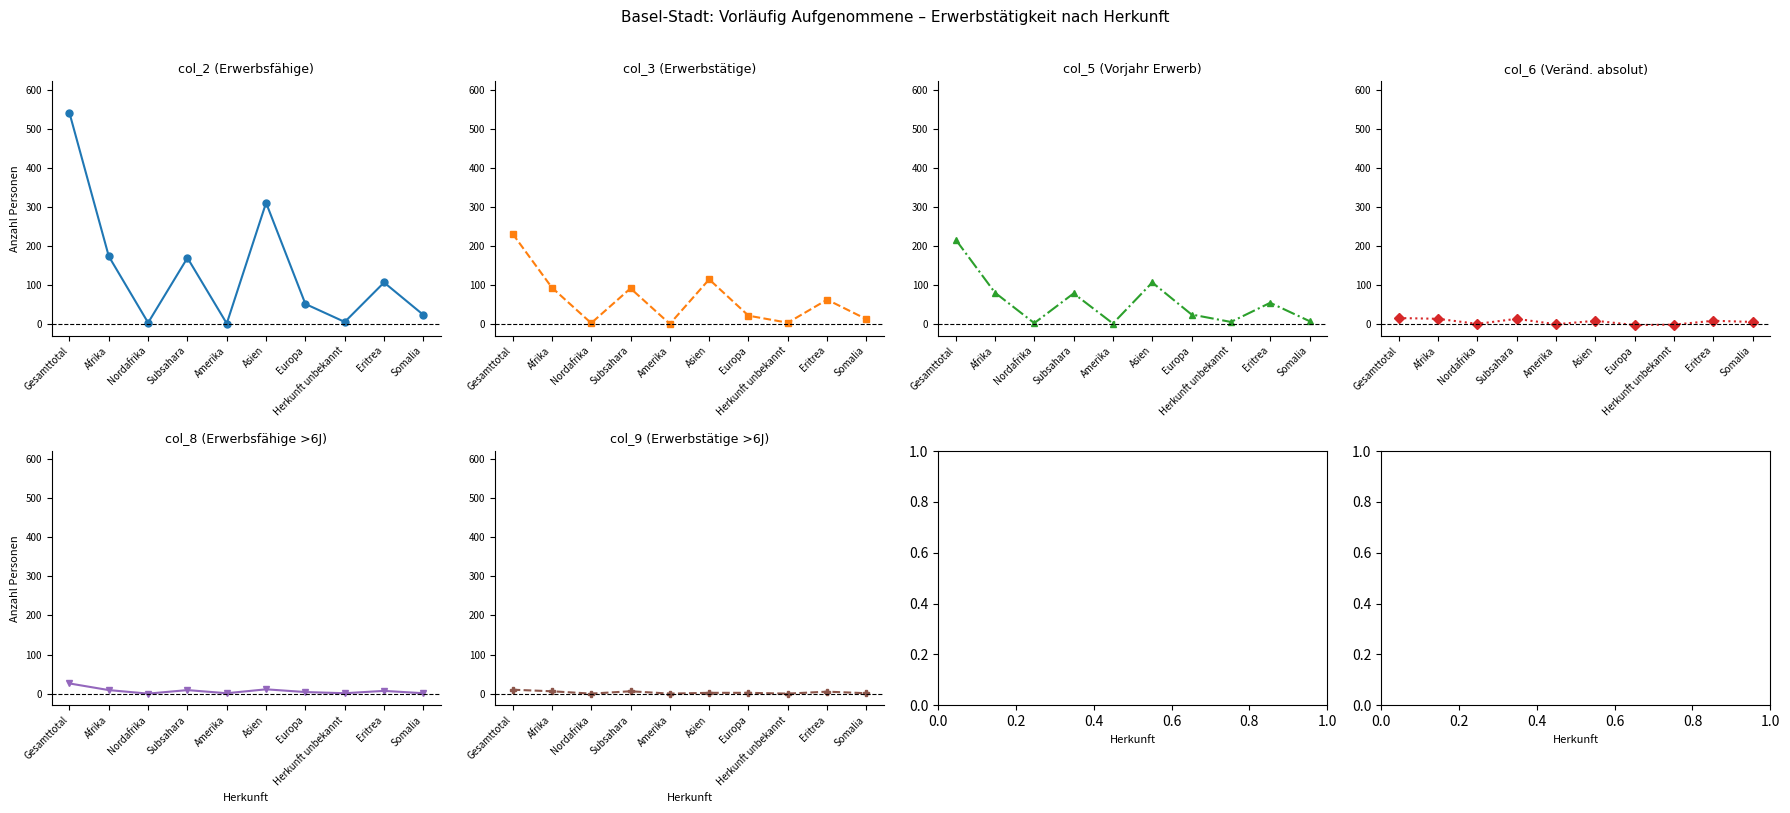

How many times do col_8 (Erwerbsfähige >6J) and col_6 (Veränd. absolut) cross each other?

3